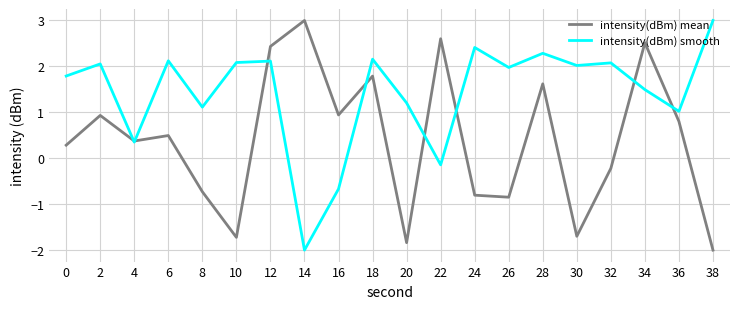

What is the approximate value of intensity(dBm) mean at 28?

1.6